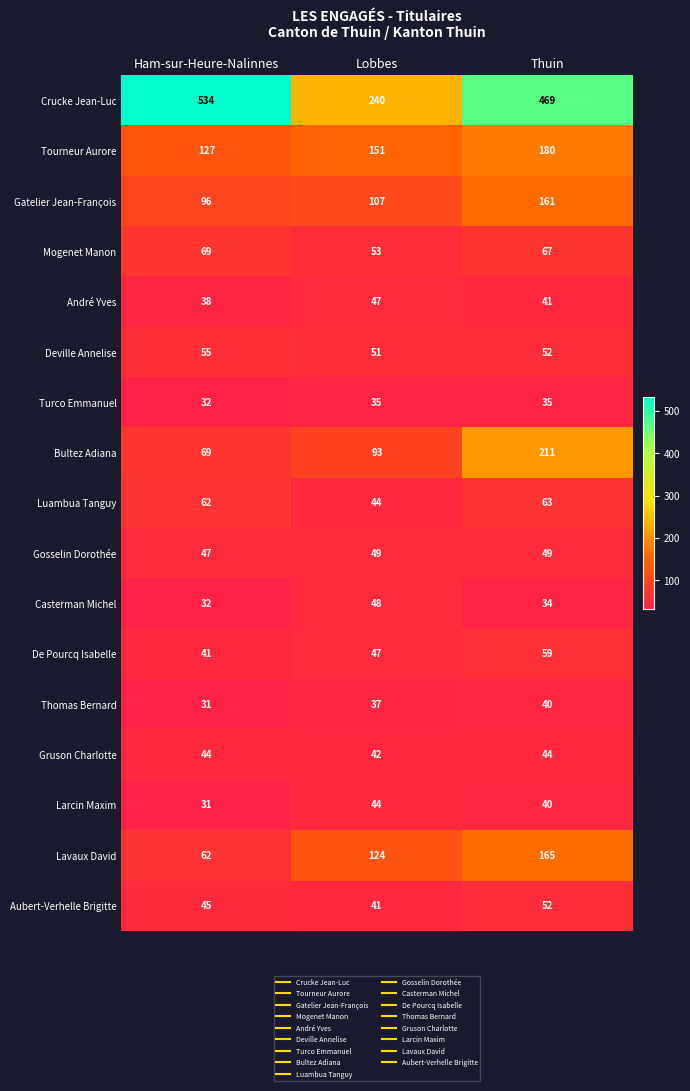

At which category does the chart reach its minimum across all series?

Ham-sur-Heure-Nalinnes